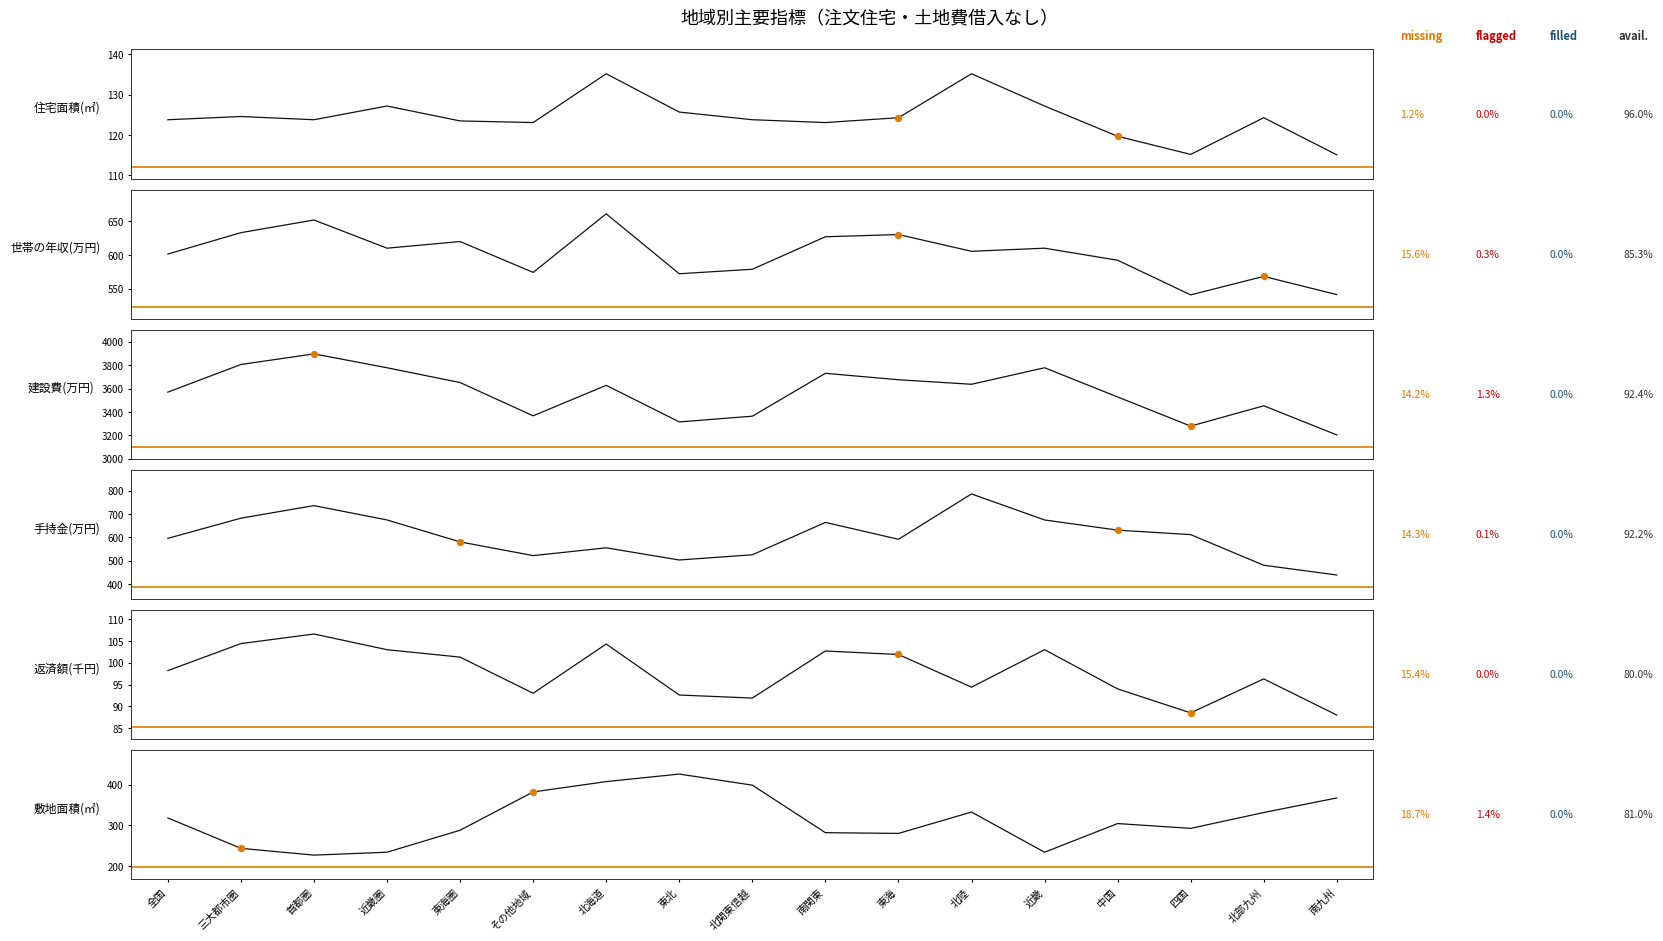

Which series reaches the maximum Y coordinate?

建設費(万円)